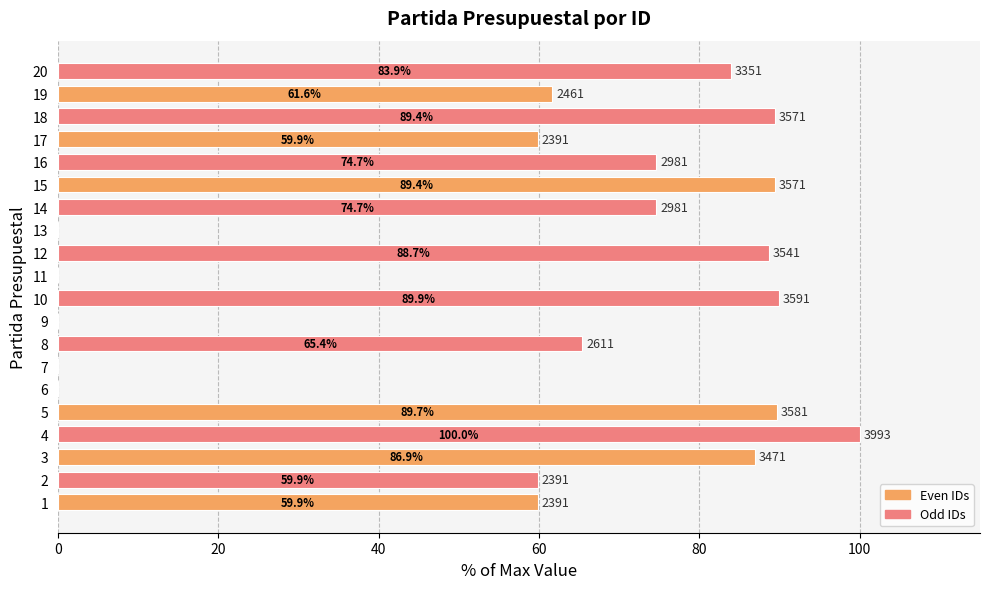

The chart shows a value of 0.0 at 7. True or false?

True